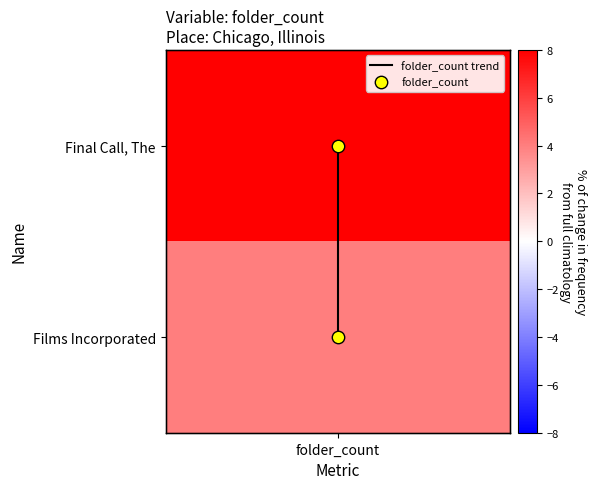

How many folder_count values are between 0 and 1?

2